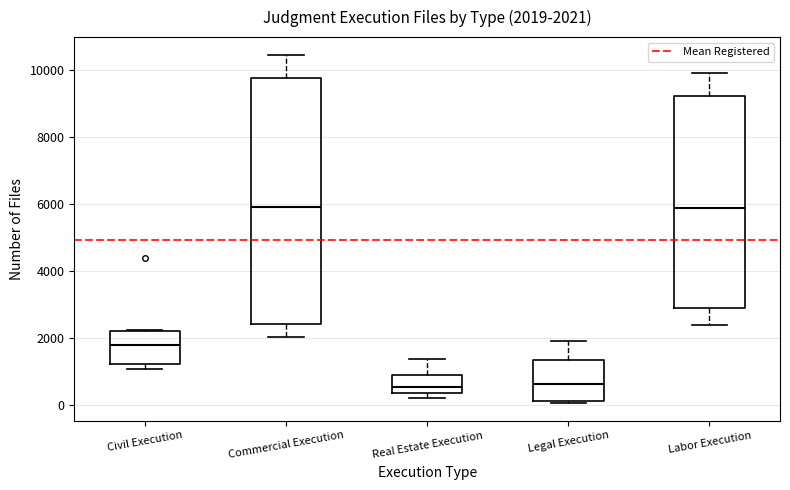

Comparing the boxes themselves (not the whiskers), which one is the tallest?

Commercial Execution